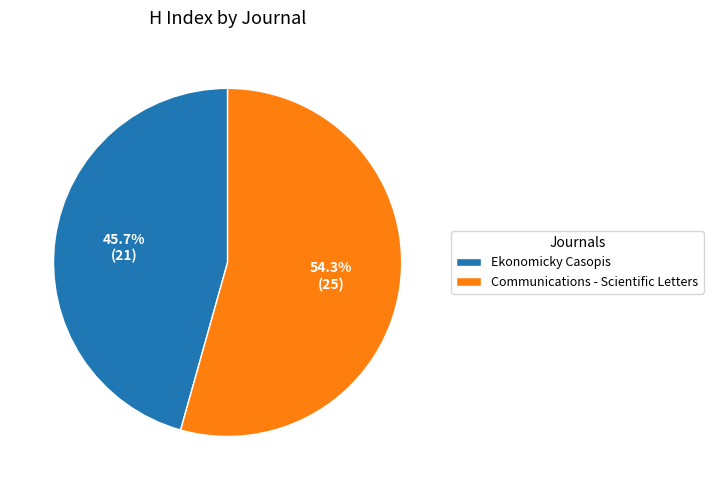

Rank the categories by value from highest to lowest.

Communications - Scientific Letters, Ekonomicky Casopis